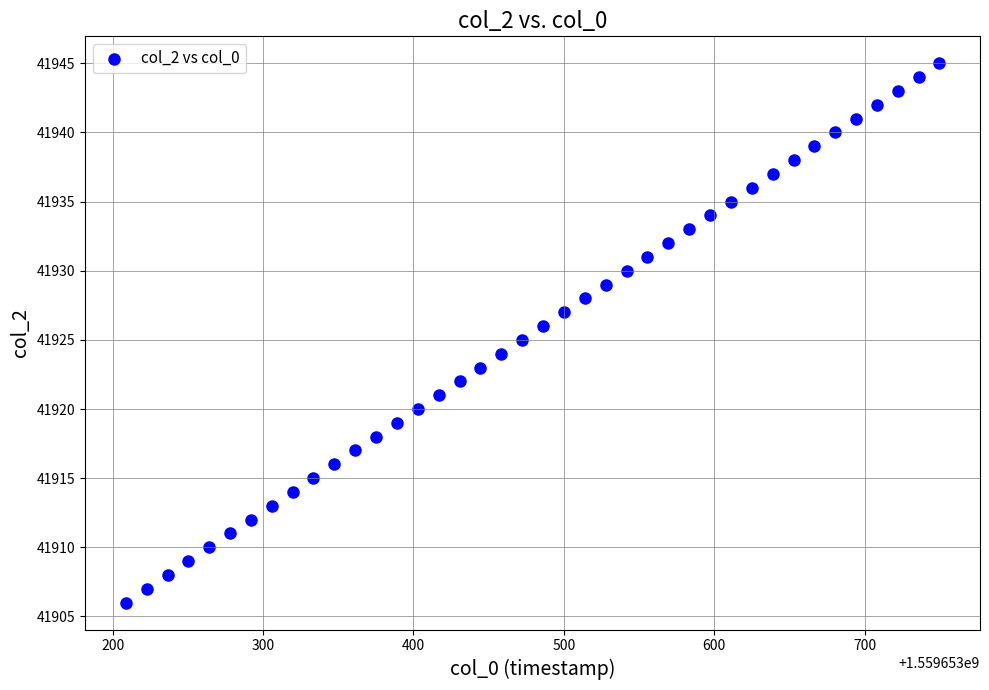

What is the range of Y values (max minus min)?

39